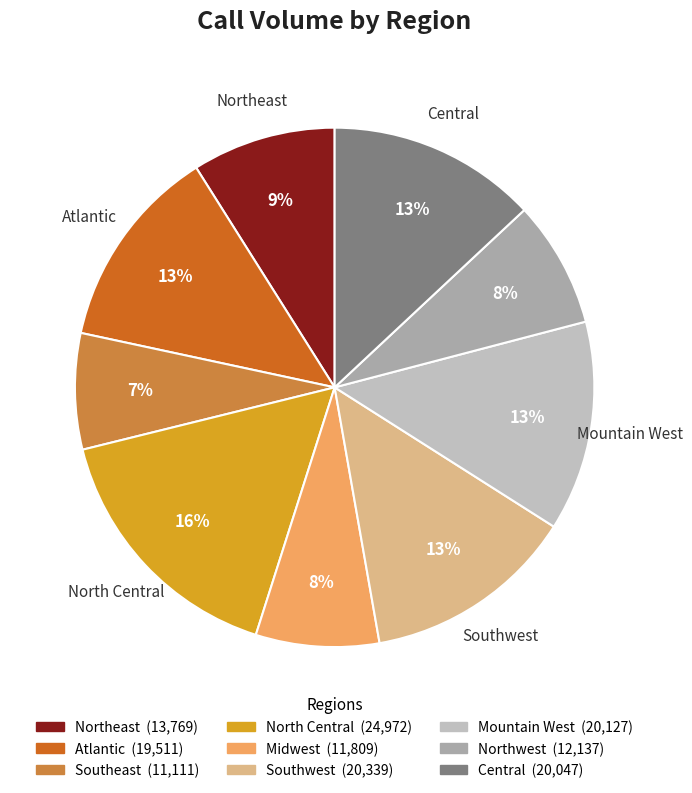

True or false: Southeast accounts for 7% of the total.

True